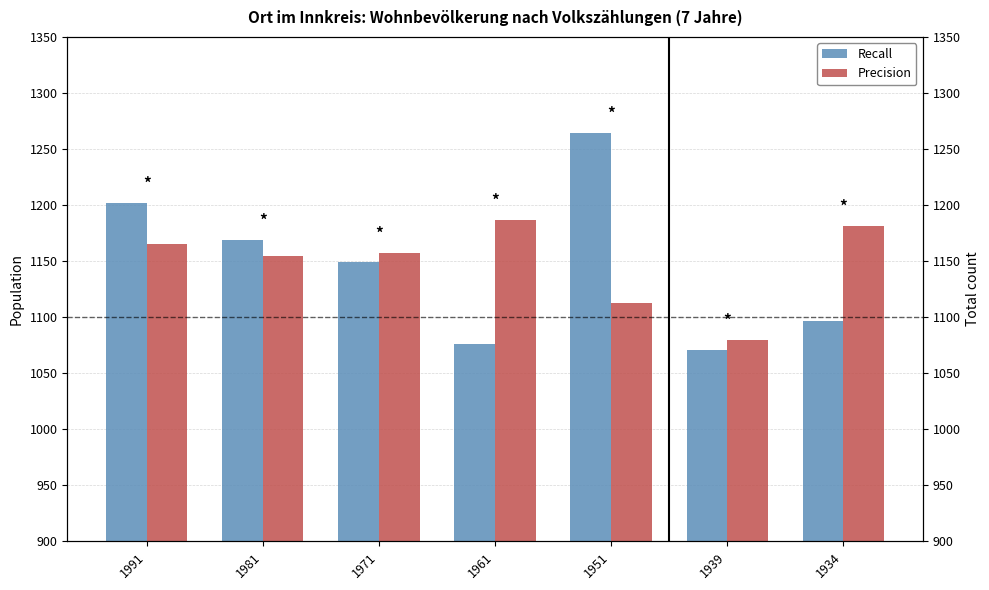

What is the difference between the maximum and second lowest values in the Precision series?

74